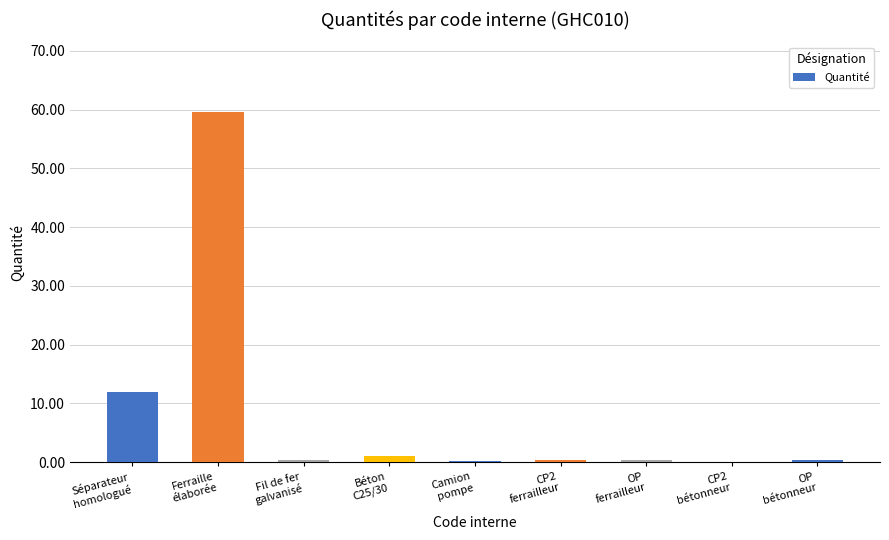

What is the sum of all values?

74.2